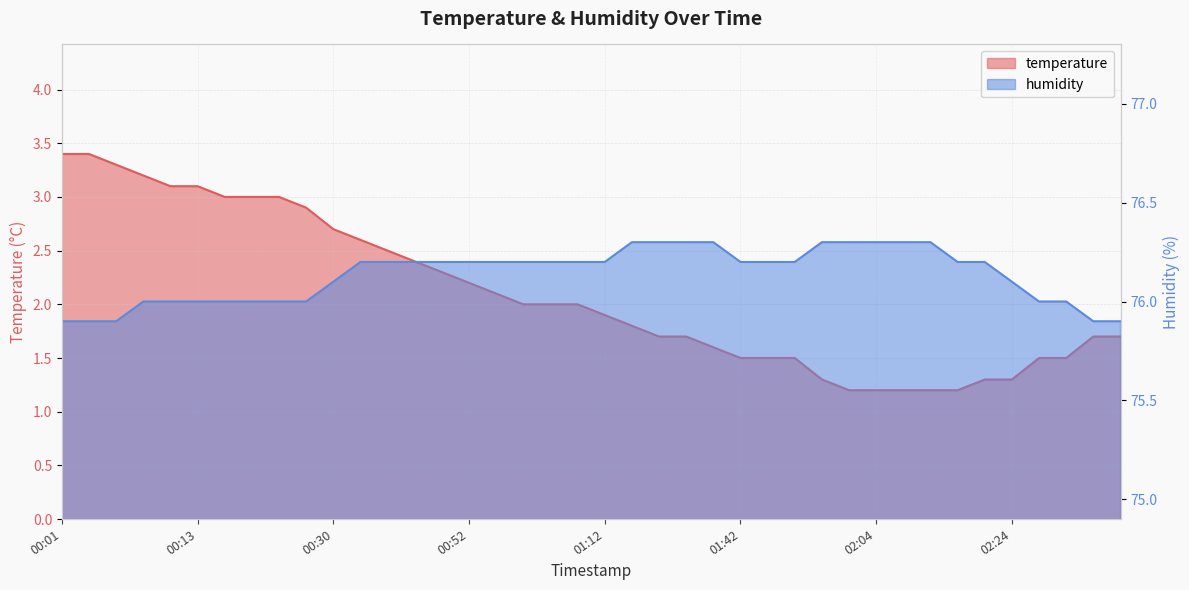

What position from the left is 00:48?

15